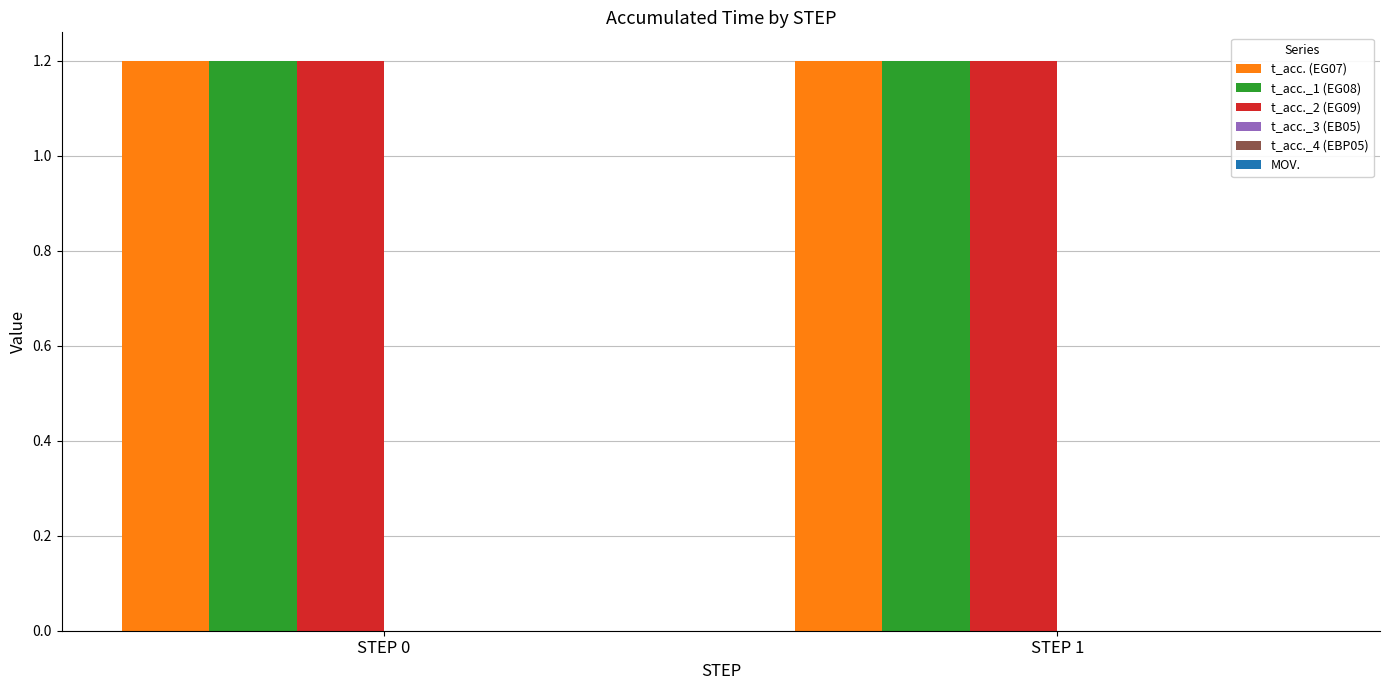

List the series in order of their peak value, highest first.

t_acc. (EG07), t_acc._1 (EG08), t_acc._2 (EG09), t_acc._3 (EB05), t_acc._4 (EBP05), MOV.